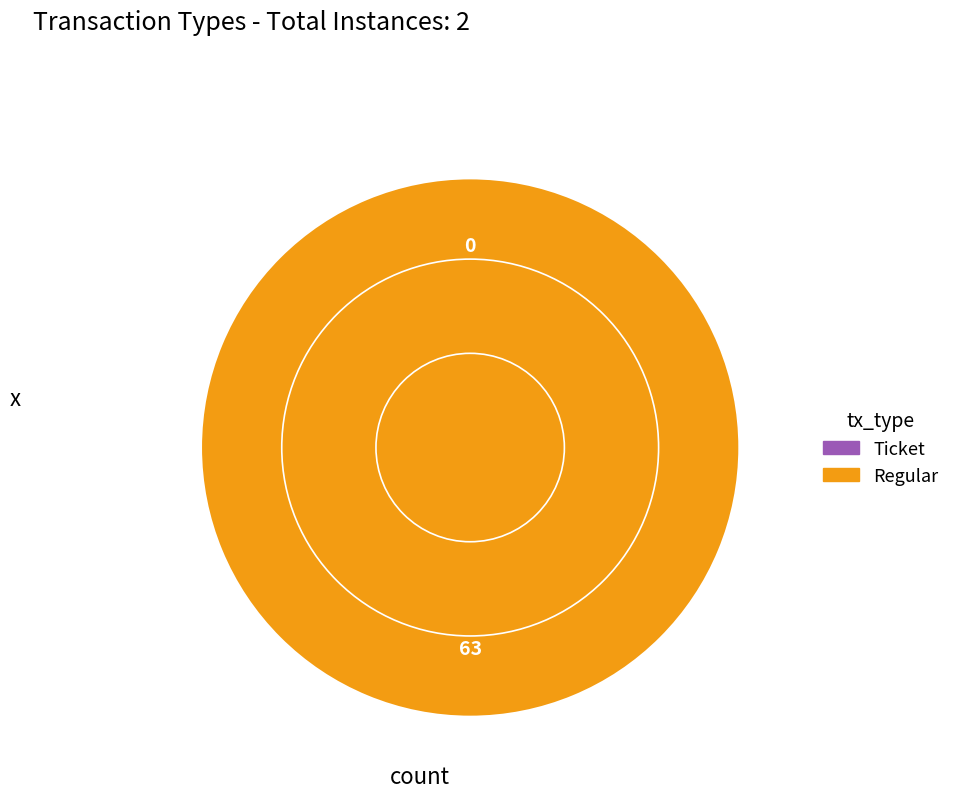

What is the change in value from Ticket to Regular?

+63